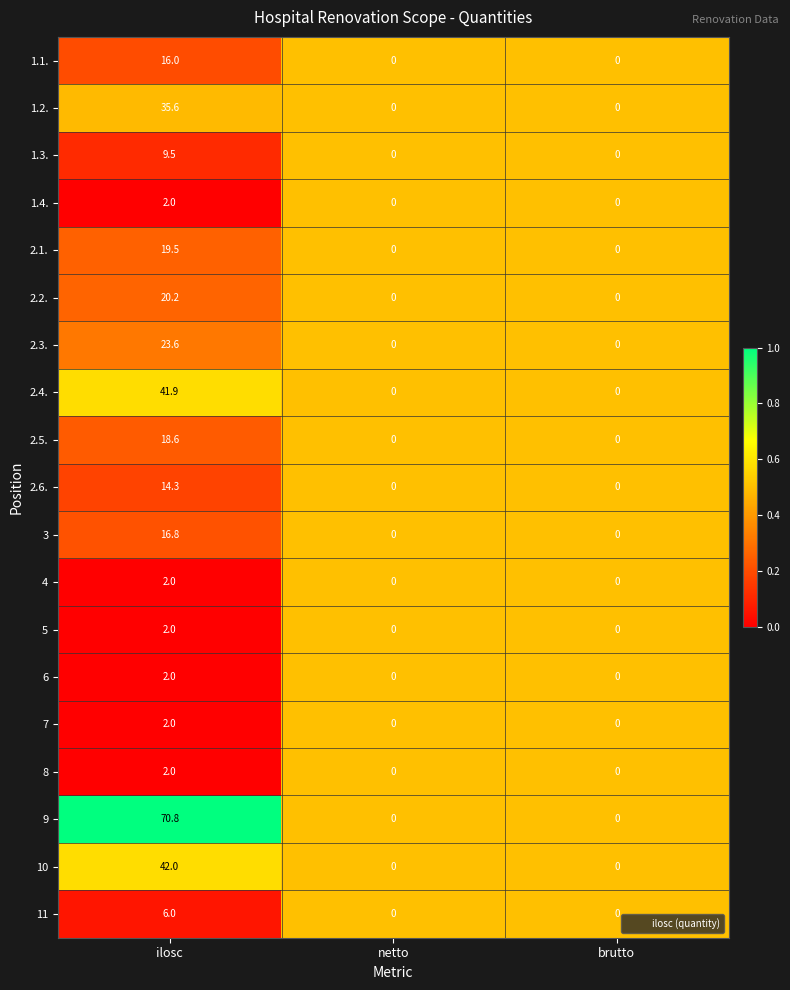

Which series has the largest total across all categories?

9